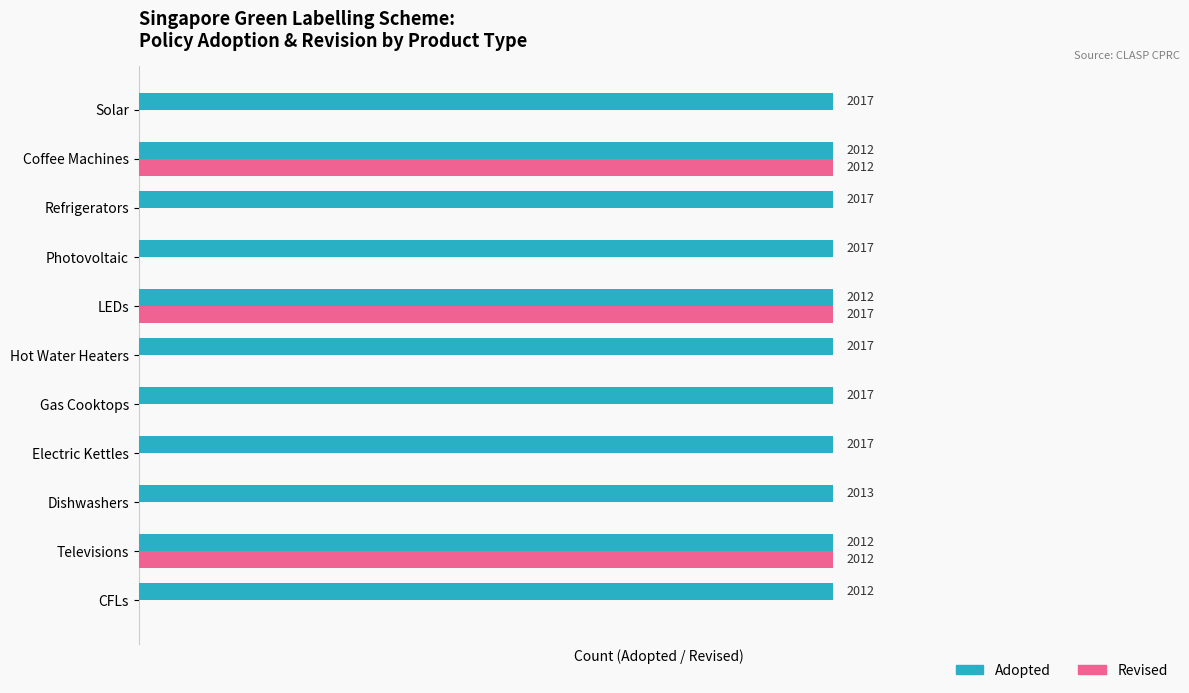

What are all the series names shown in the legend?

Adopted, Revised